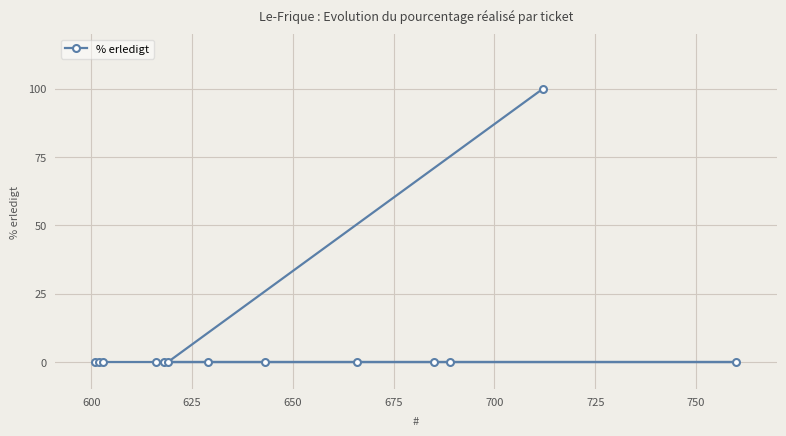

Reading right to left, list all the values displayed in this chart.

0	100	0	0	0	0	0	0	0	0	0	0	0